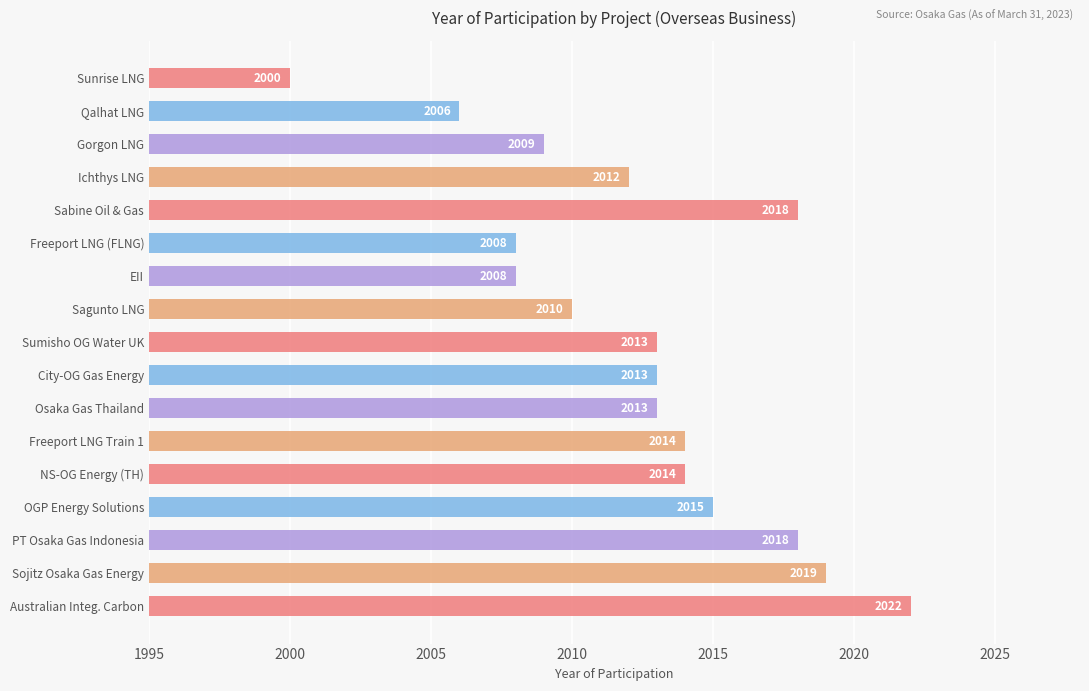

What is the value of the 1st bar from the top?

2000